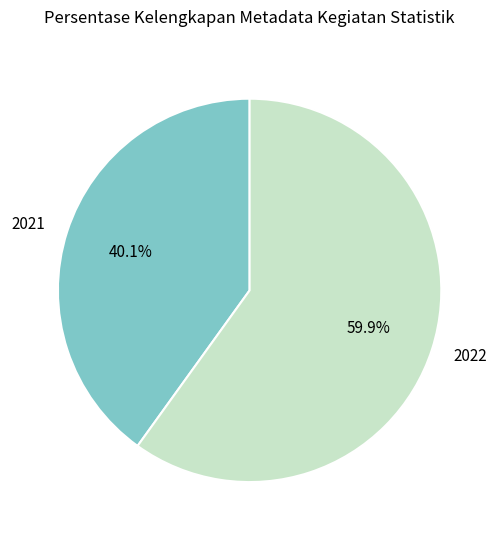

Which category accounts for the majority?

2022